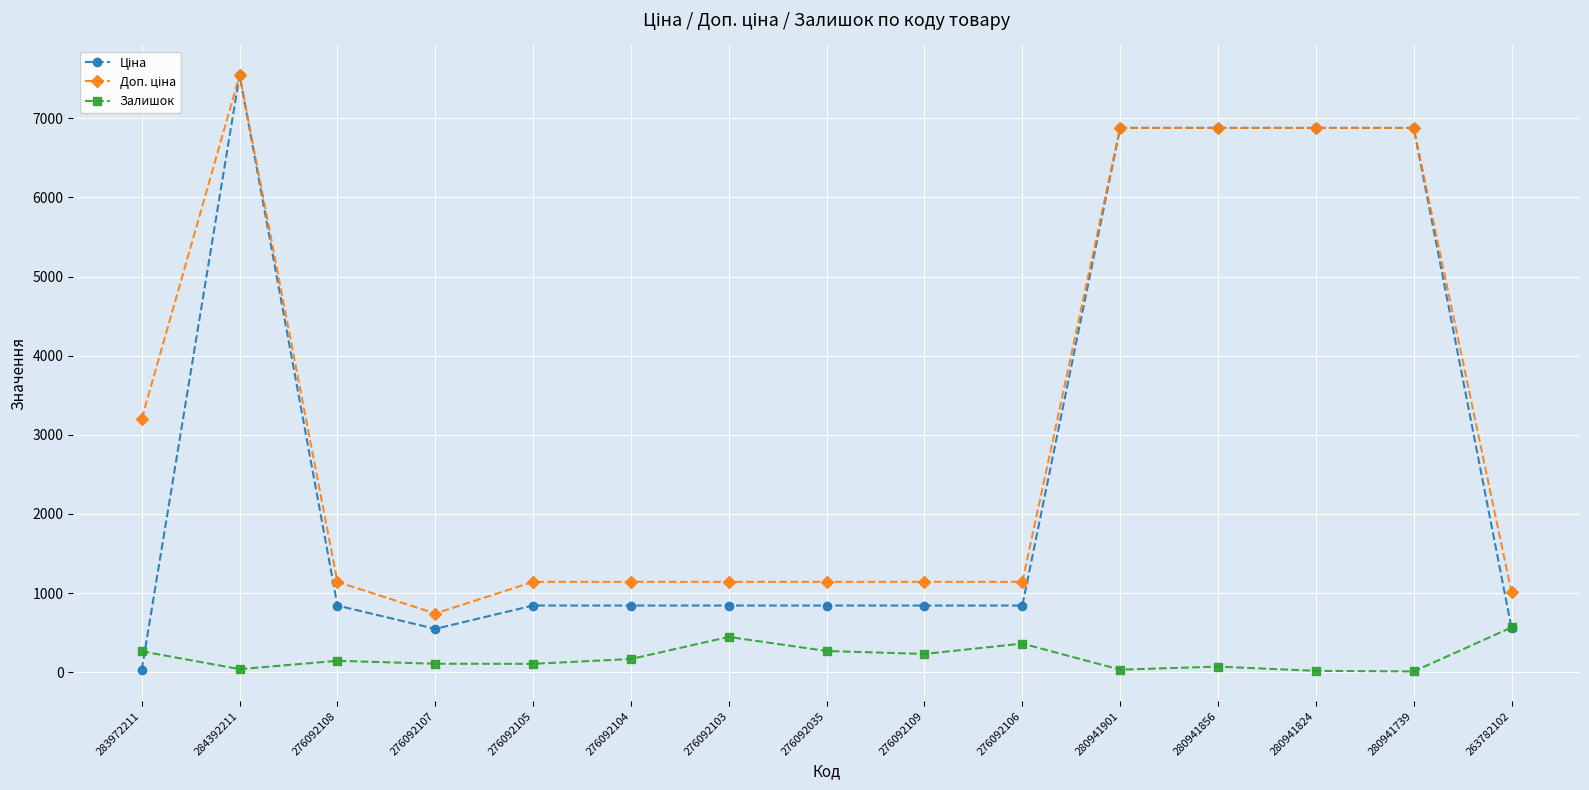

At how many categories does at least one series exceed 3552?

5